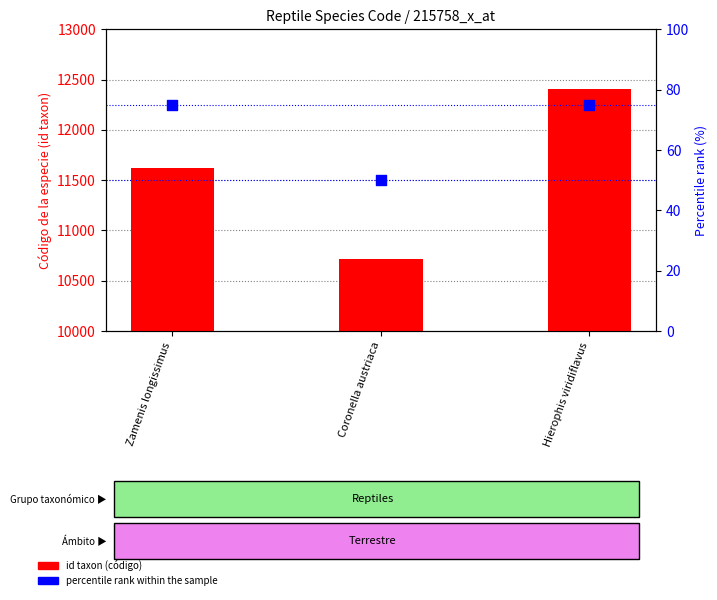

At how many categories does at least one series exceed 346?

3